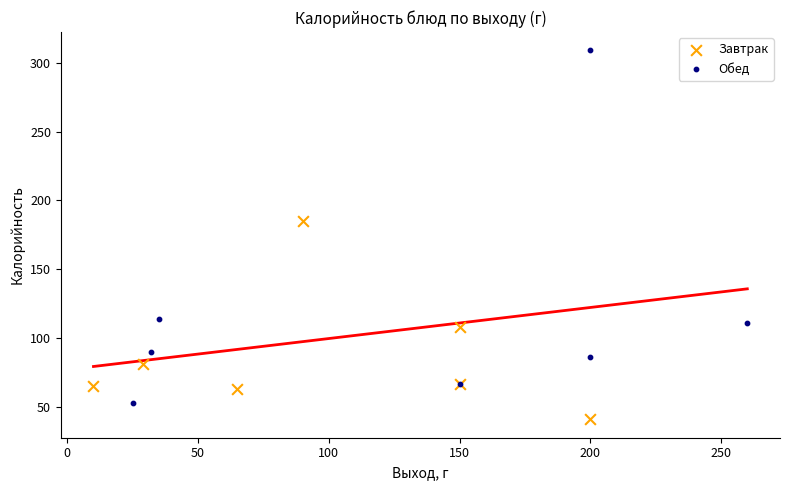

Which series has the widest spread of Y values?

Обед